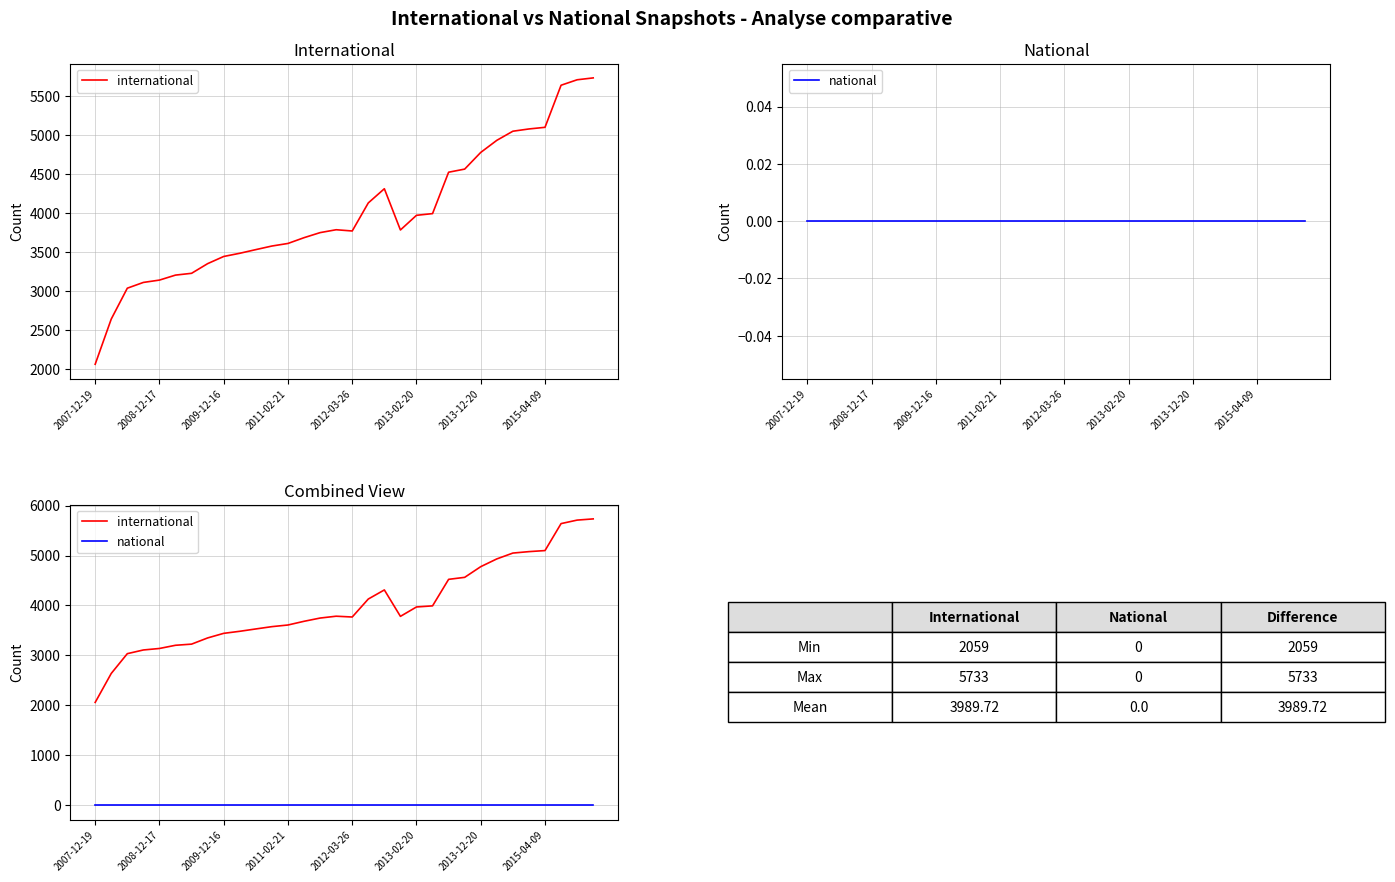

The value of international at 18 is 7137. True or false?

False